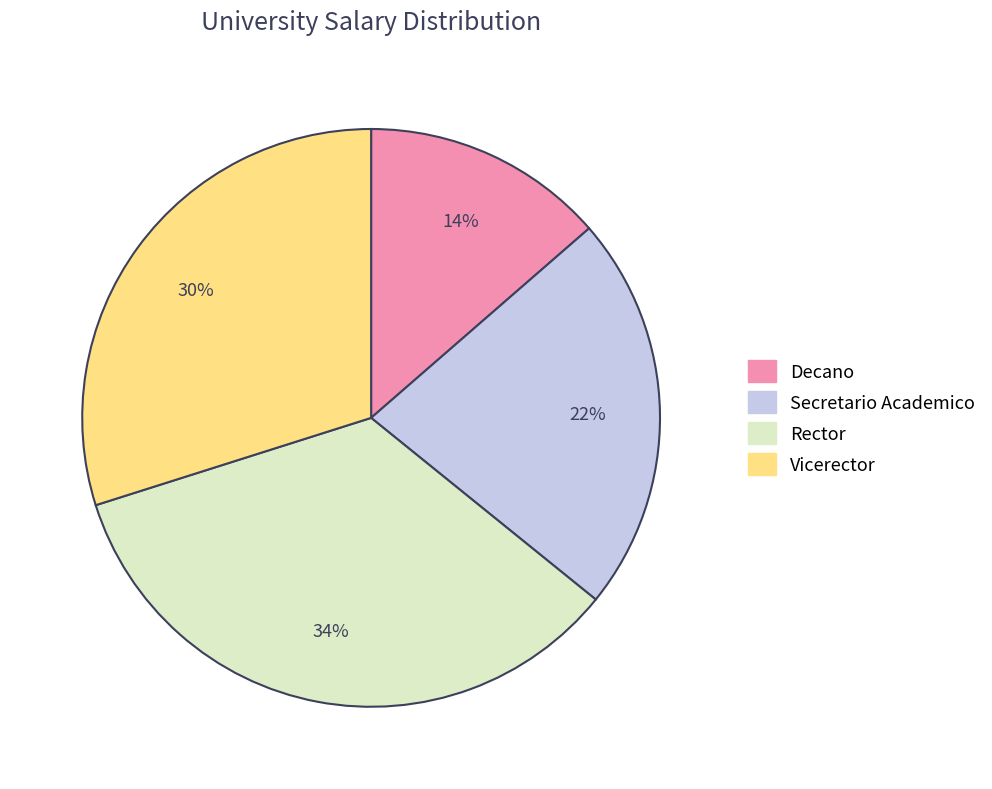

Do Decano and Secretario Academico together represent more than half of the pie?

No